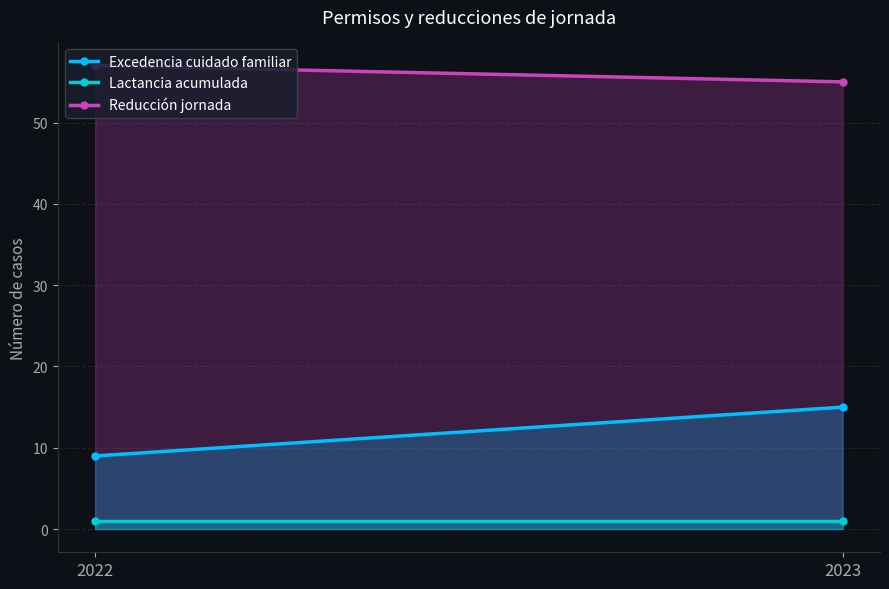

Which label corresponds to the smallest value in the chart?

2022